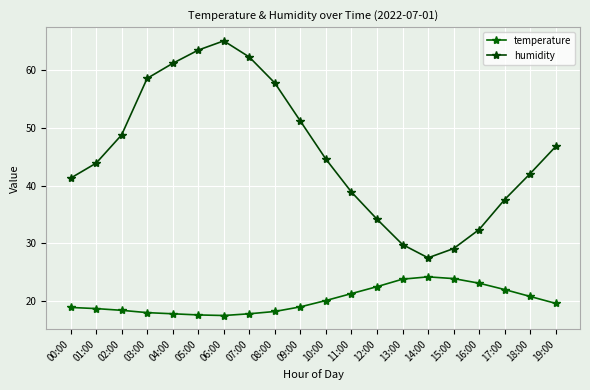

Reading right to left, what are all the values shown in this chart?

temperature: 19:00=19.6	18:00=20.8	17:00=22.0	16:00=23.1	15:00=23.9	14:00=24.2	13:00=23.8	12:00=22.5	11:00=21.3	10:00=20.1	09:00=19.0	08:00=18.2	07:00=17.8	06:00=17.5	05:00=17.6	04:00=17.8	03:00=18.0	02:00=18.4	01:00=18.7	00:00=18.9
humidity: 19:00=46.8	18:00=42.1	17:00=37.6	16:00=32.4	15:00=29.1	14:00=27.5	13:00=29.8	12:00=34.2	11:00=38.9	10:00=44.6	09:00=51.2	08:00=57.8	07:00=62.3	06:00=65.1	05:00=63.5	04:00=61.2	03:00=58.6	02:00=48.8	01:00=43.9	00:00=41.3